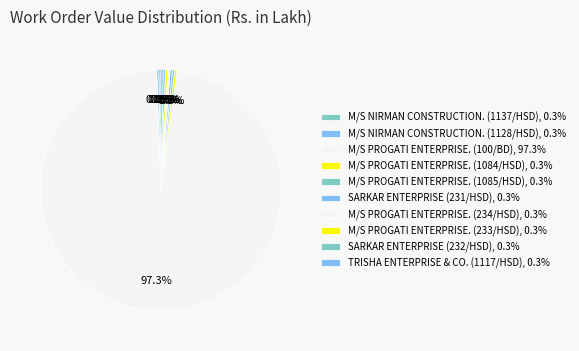

Do M/S PROGATI ENTERPRISE. (233/HSD) and M/S NIRMAN CONSTRUCTION. (1128/HSD) together represent more than half of the pie?

No